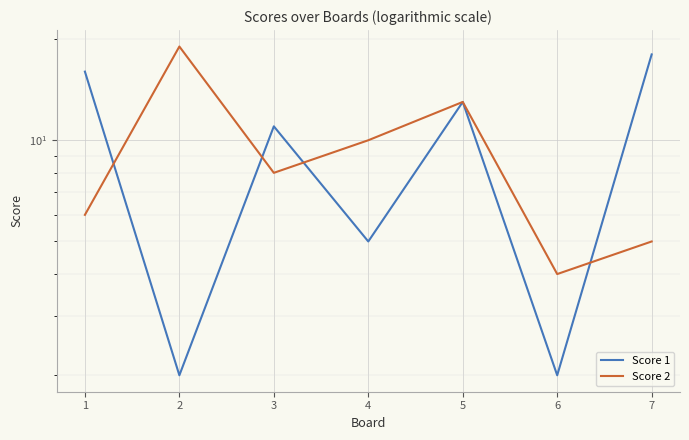

Between 3 and 7, which is larger?

7